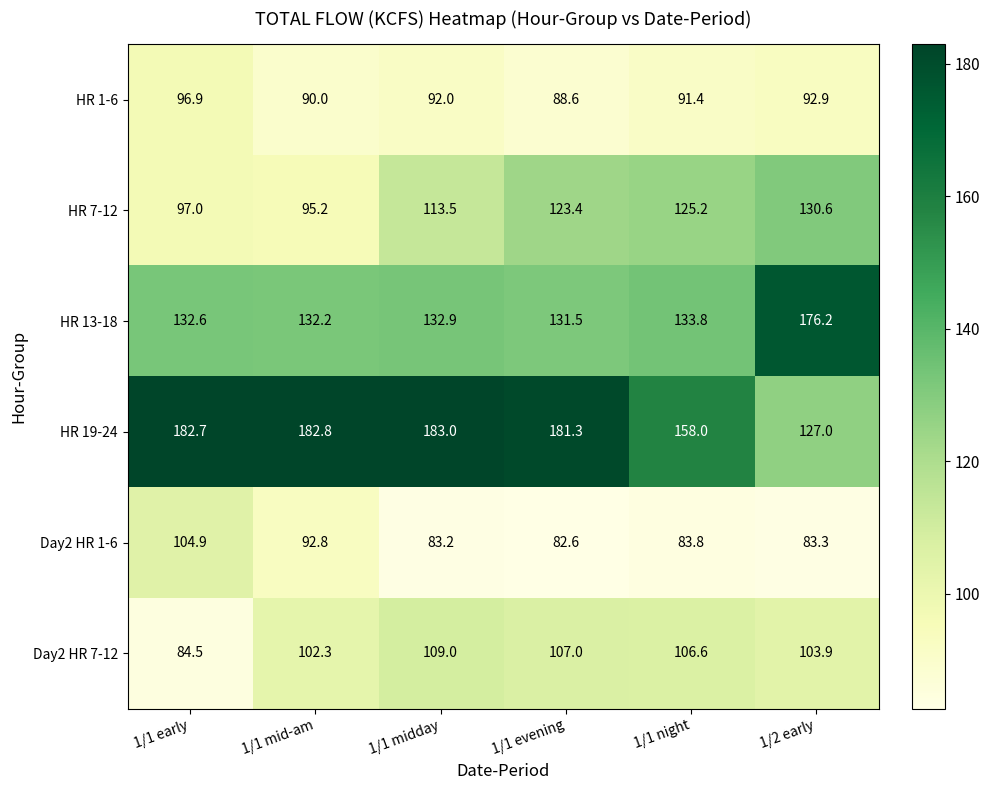

What is the sum of the HR 13-18 values at 1/1 early and 1/2 early?

308.8